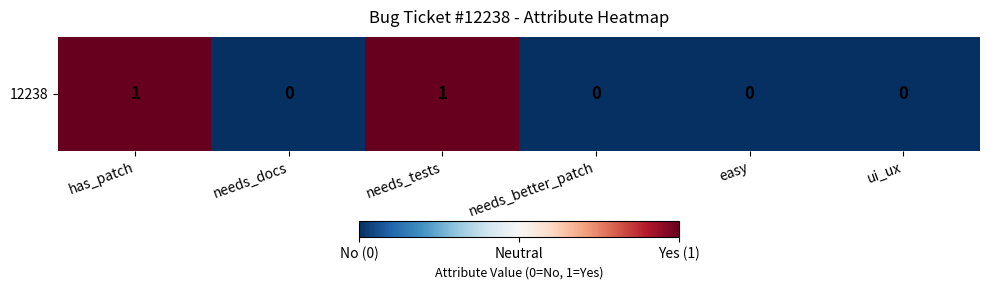

Count the number of data series in this chart.

1